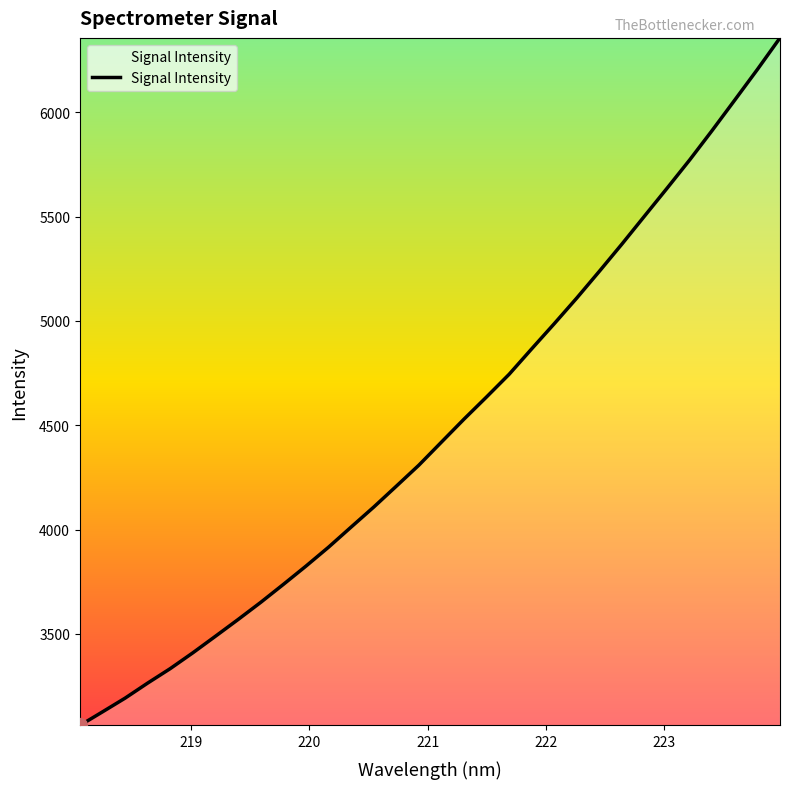

What is the maximum value shown in the chart?

6356.8